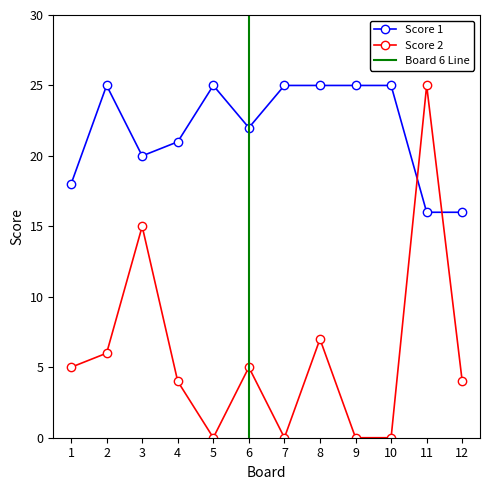

In Score 2, how many points are higher than both neighbors (excluding endpoints)?

4